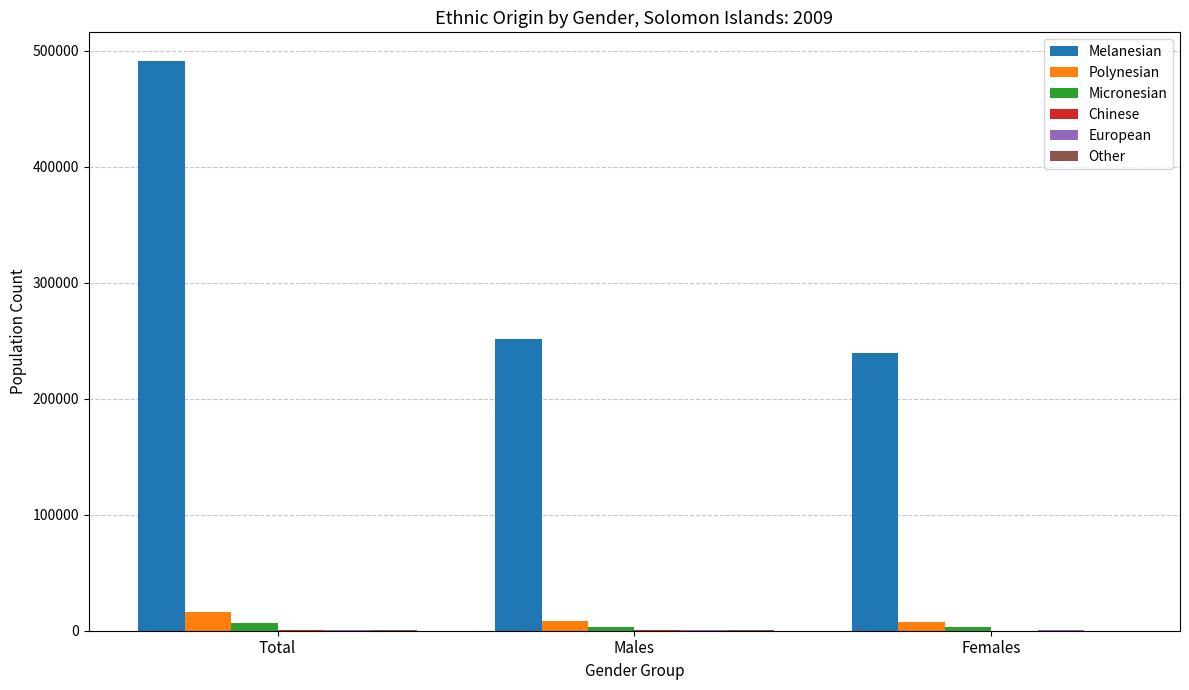

Count the number of categories in the chart.

3